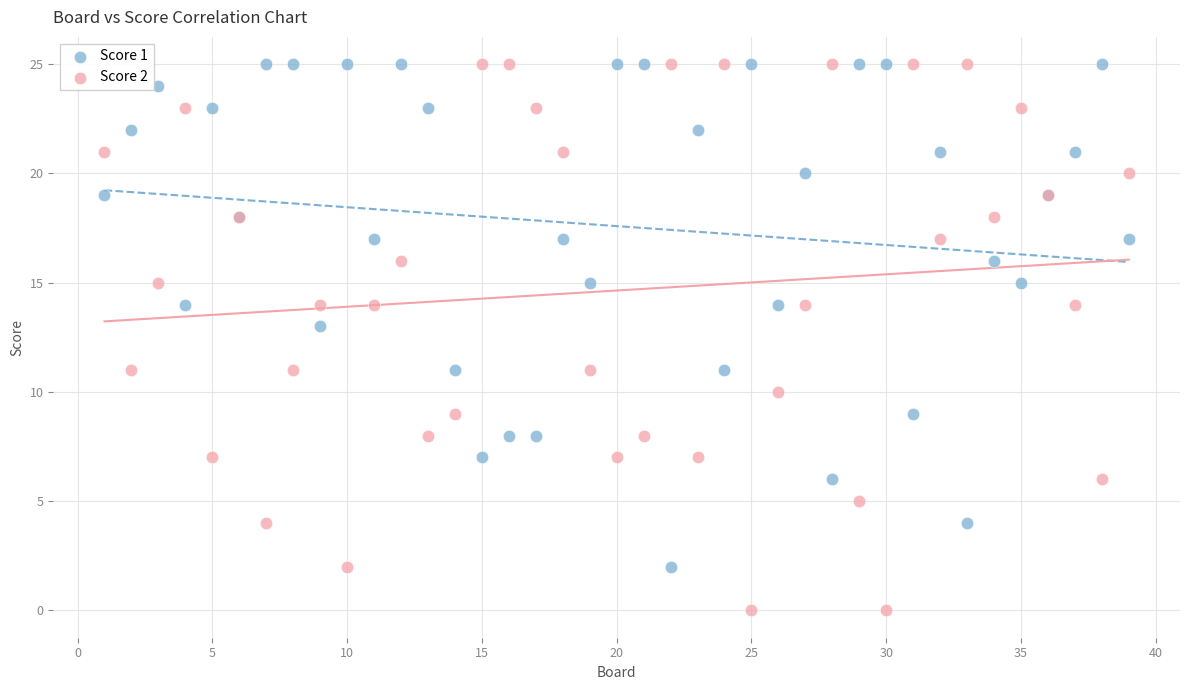

What are all the series names shown in the legend?

Score 1, Score 2